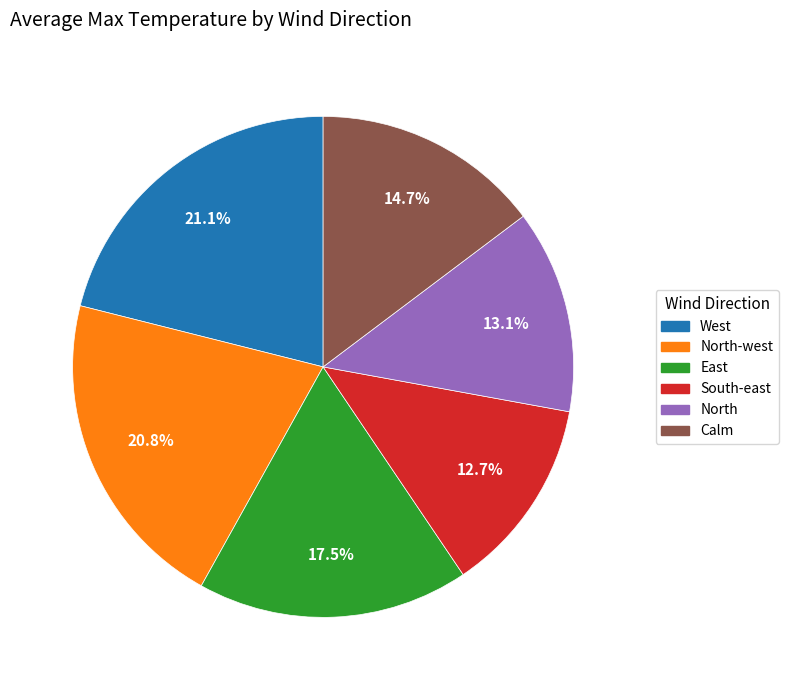

Is there any slice that represents more than half of the pie?

No